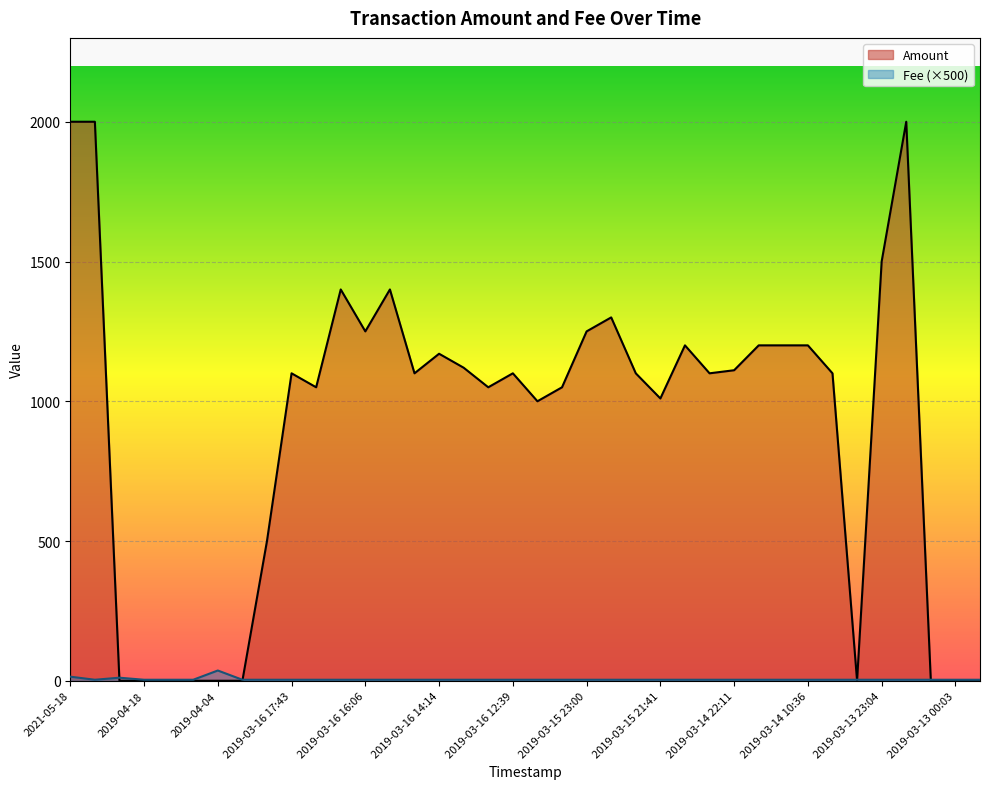

How many lines are shown in the chart?

2